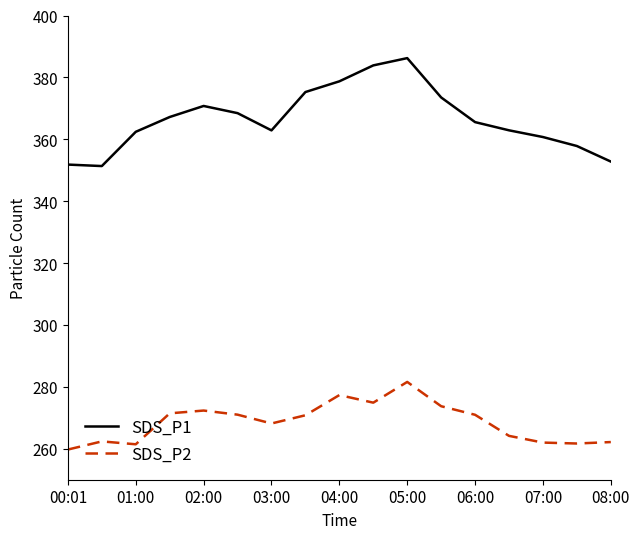

What is the highest value of the SDS_P1 series?

386.2